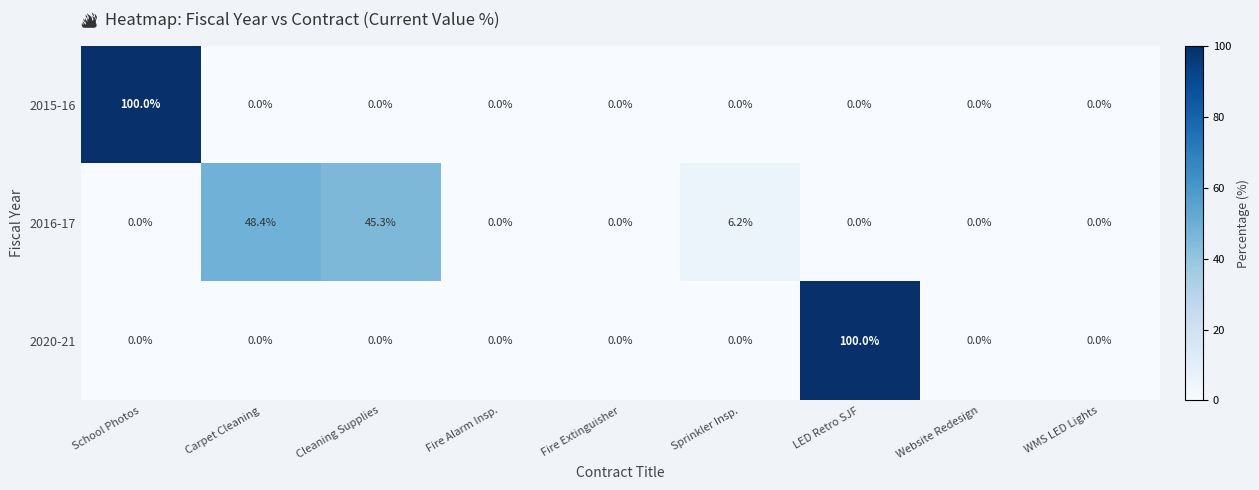

What is the total value across all series at LED Retro SJF?

100.0